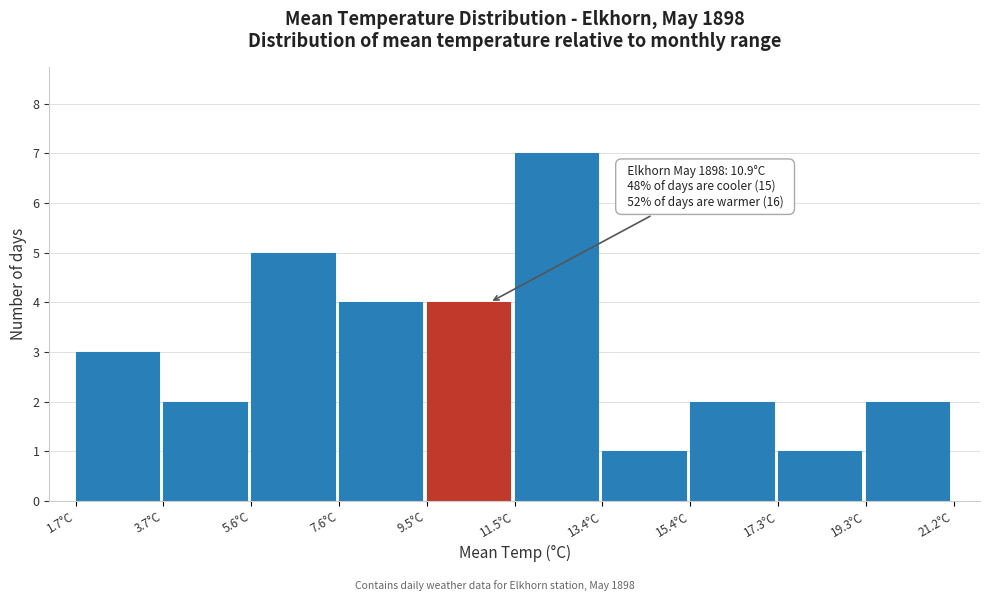

Over which range of the x-axis is the bar tallest?

11.45 to 13.40